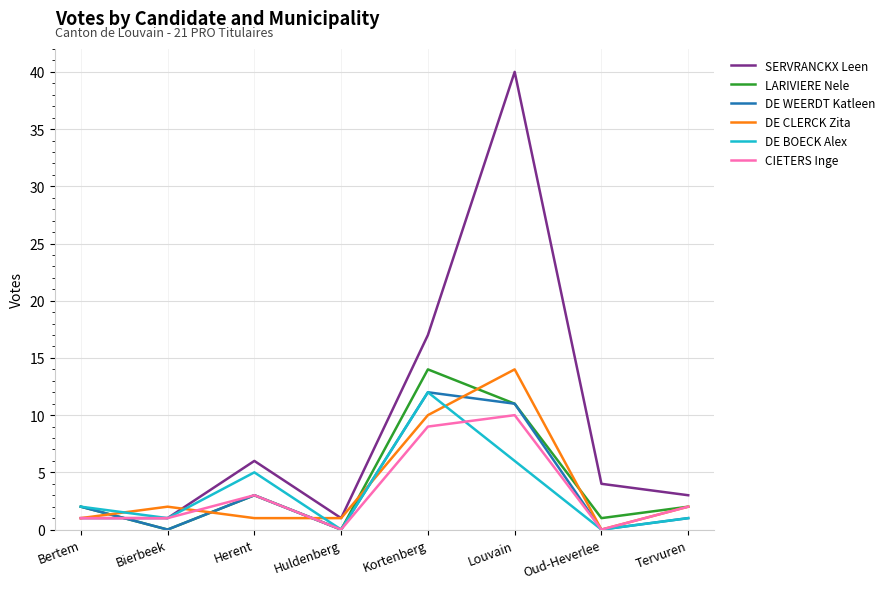

Which series has the widest spread of values?

SERVRANCKX Leen